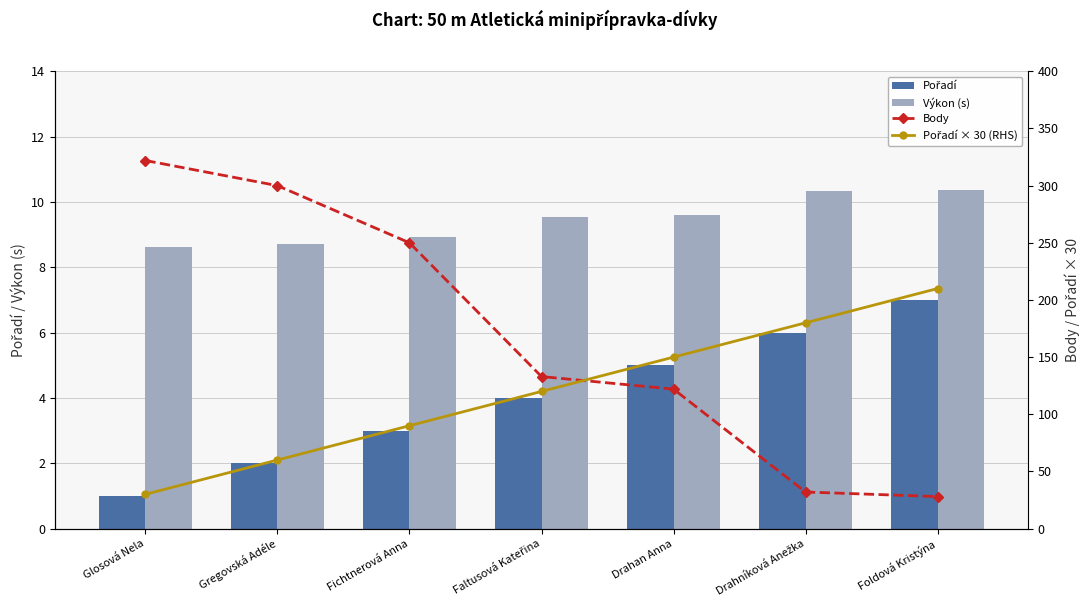

The value of Výkon (s) at Fichtnerová Anna is 8.9. True or false?

True